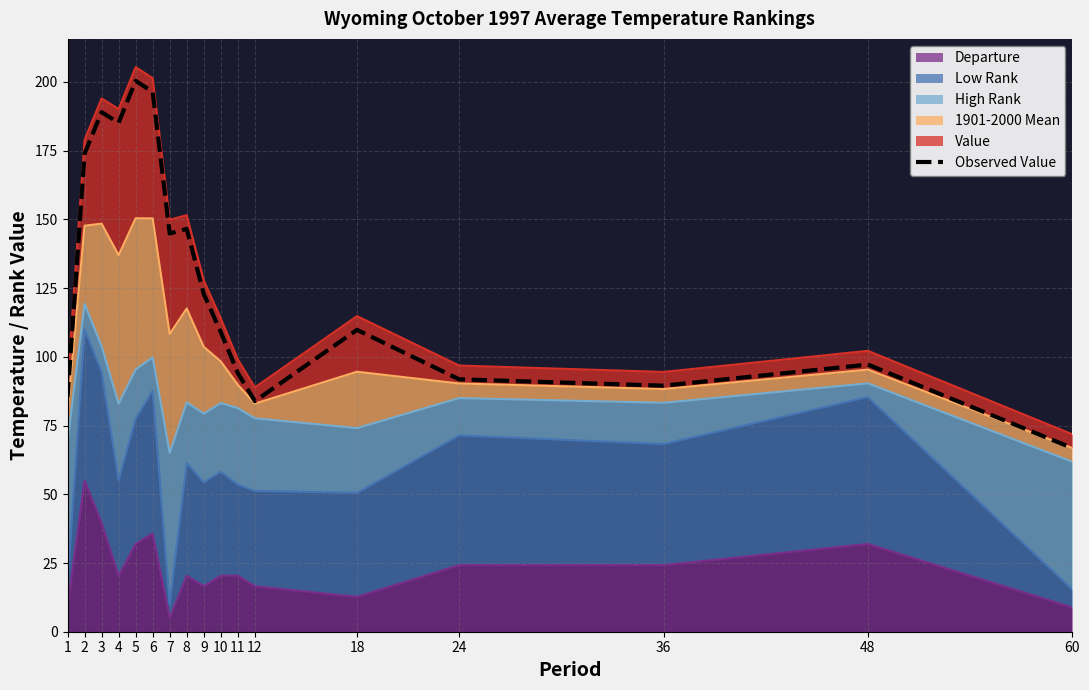

Rank the categories by value from lowest to highest.

60, 12, 1, 36, 24, 11, 48, 10, 18, 9, 7, 8, 2, 4, 3, 6, 5